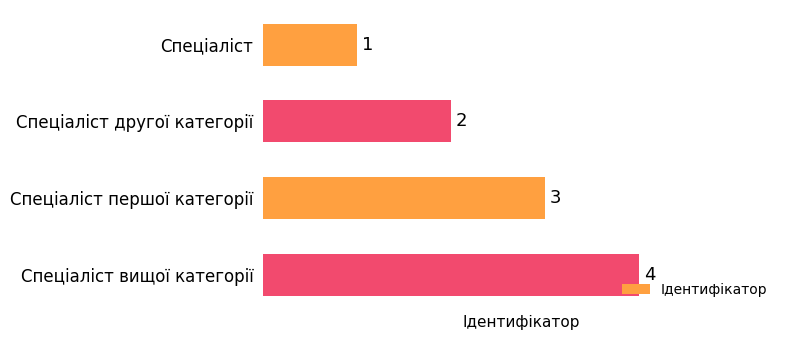

What is the difference between the maximum and minimum values?

3